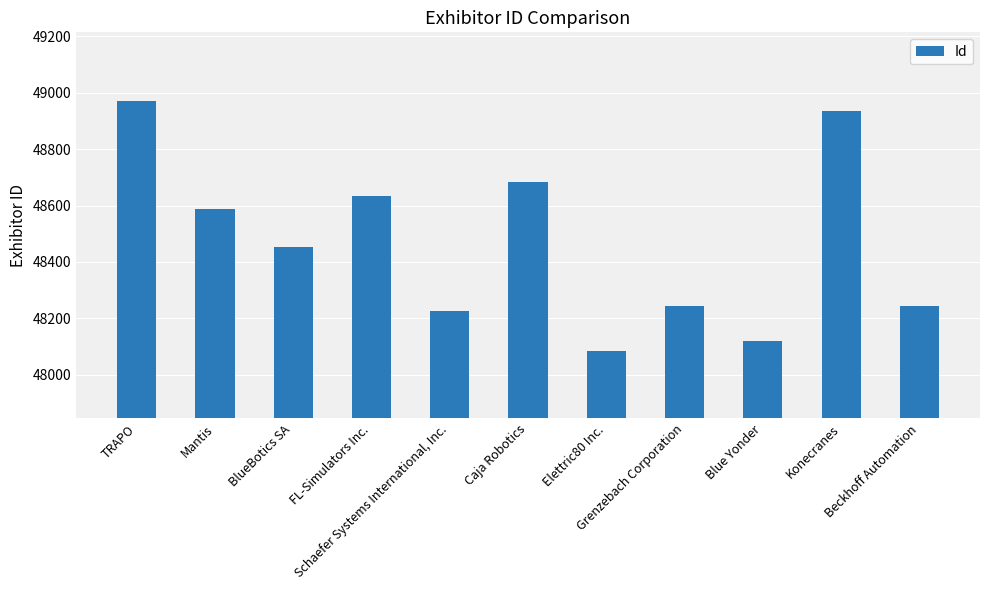

What is the value of the 3rd bar from the left?

48453